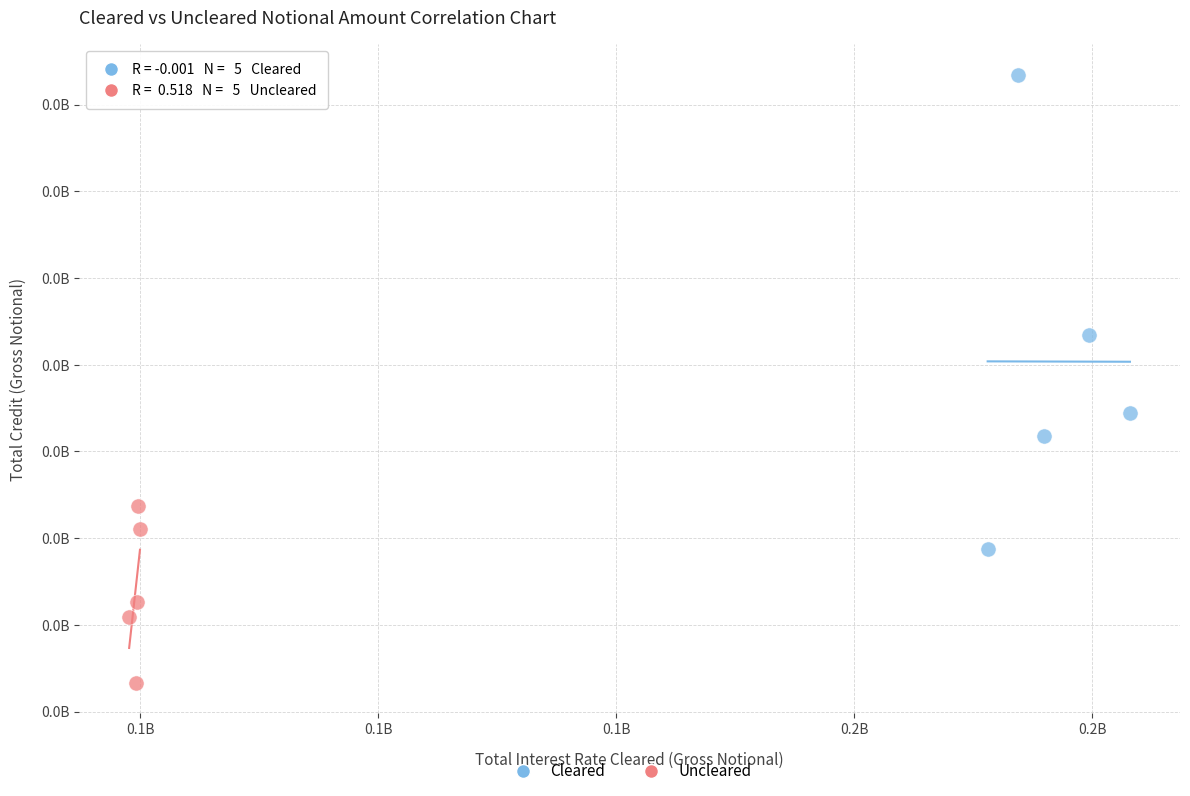

What are all the series names shown in the legend?

Cleared, Uncleared